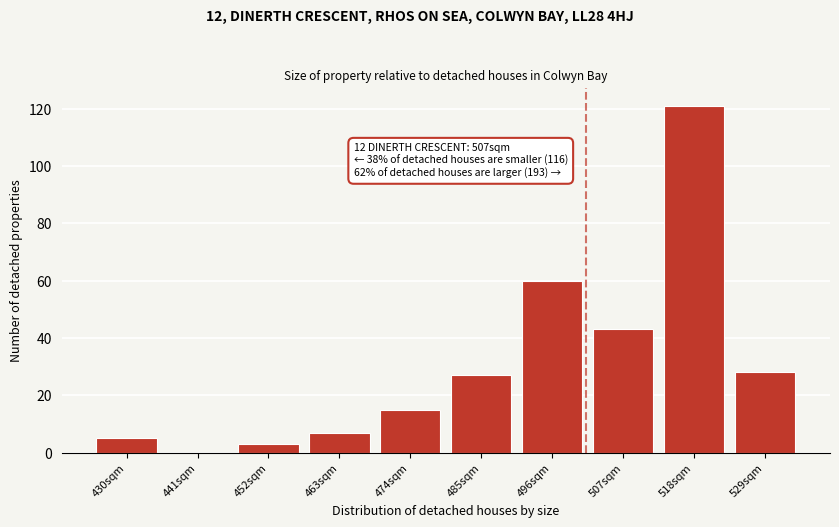

Reading left to right, transcribe all the data shown in this chart.

430sqm=5	441sqm=0	452sqm=3	463sqm=7	474sqm=15	485sqm=27	496sqm=60	507sqm=43	518sqm=121	529sqm=28